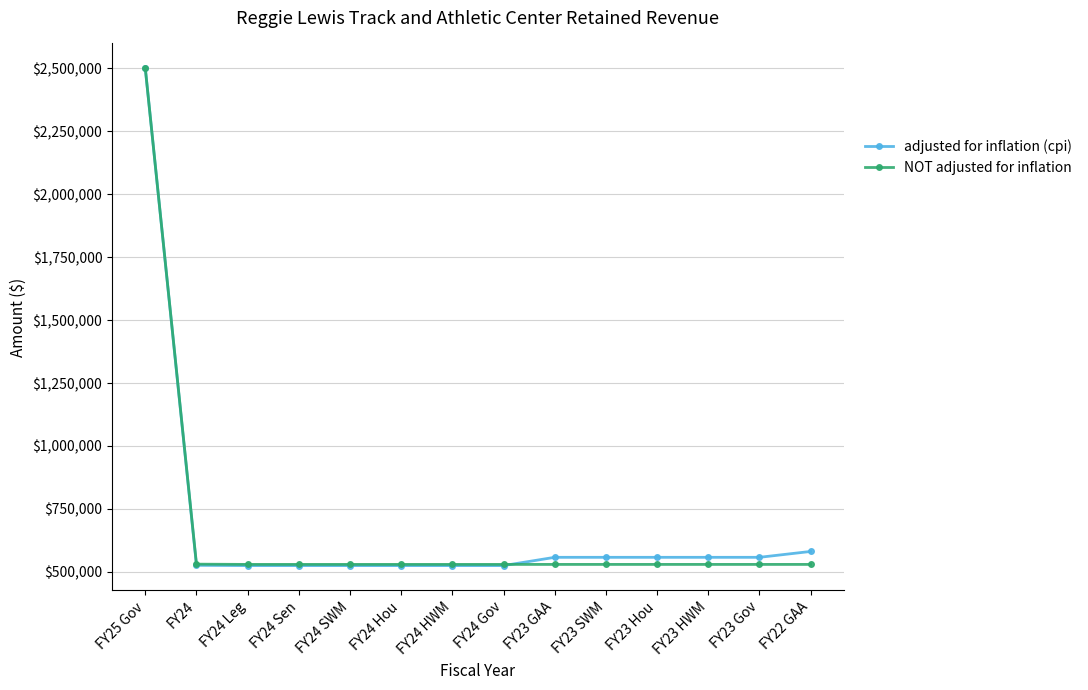

What are all the series names shown in the legend?

adjusted for inflation (cpi), NOT adjusted for inflation